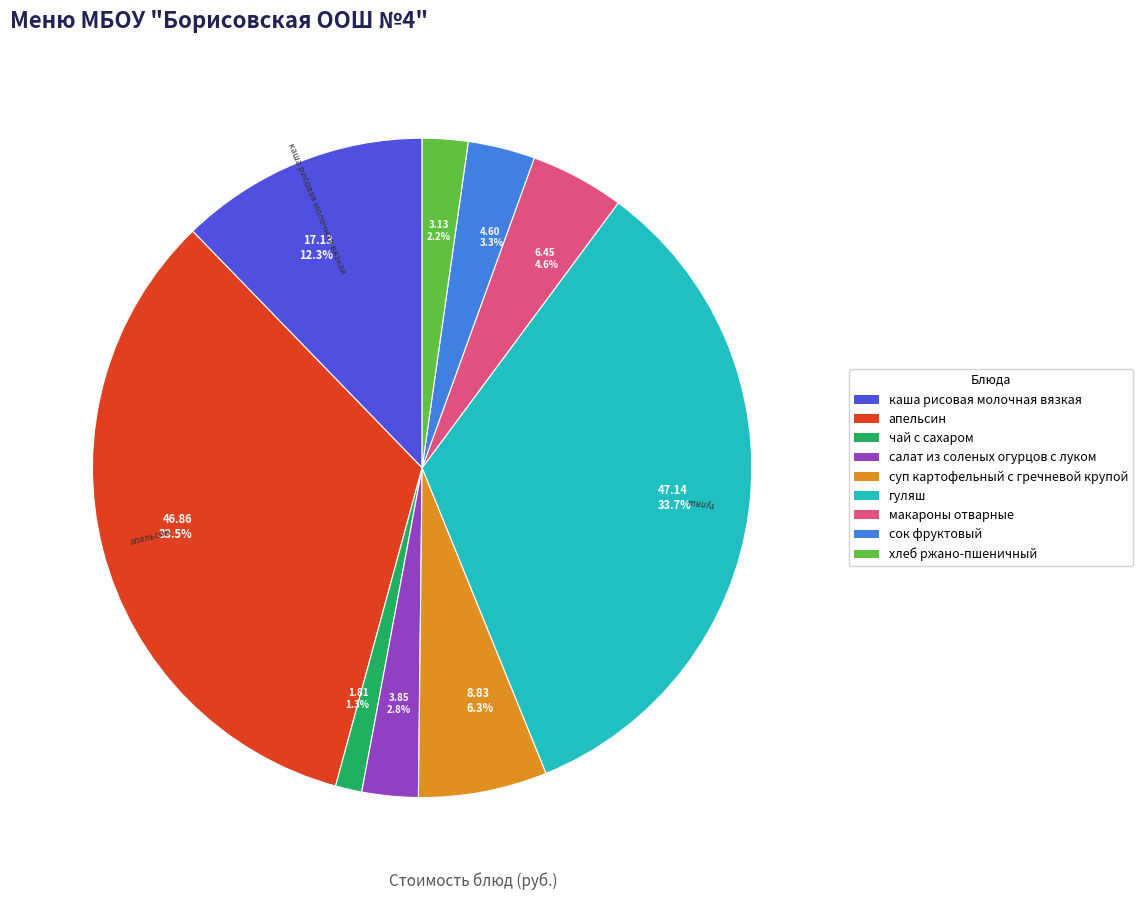

Which slice is the smallest?

чай с сахаром